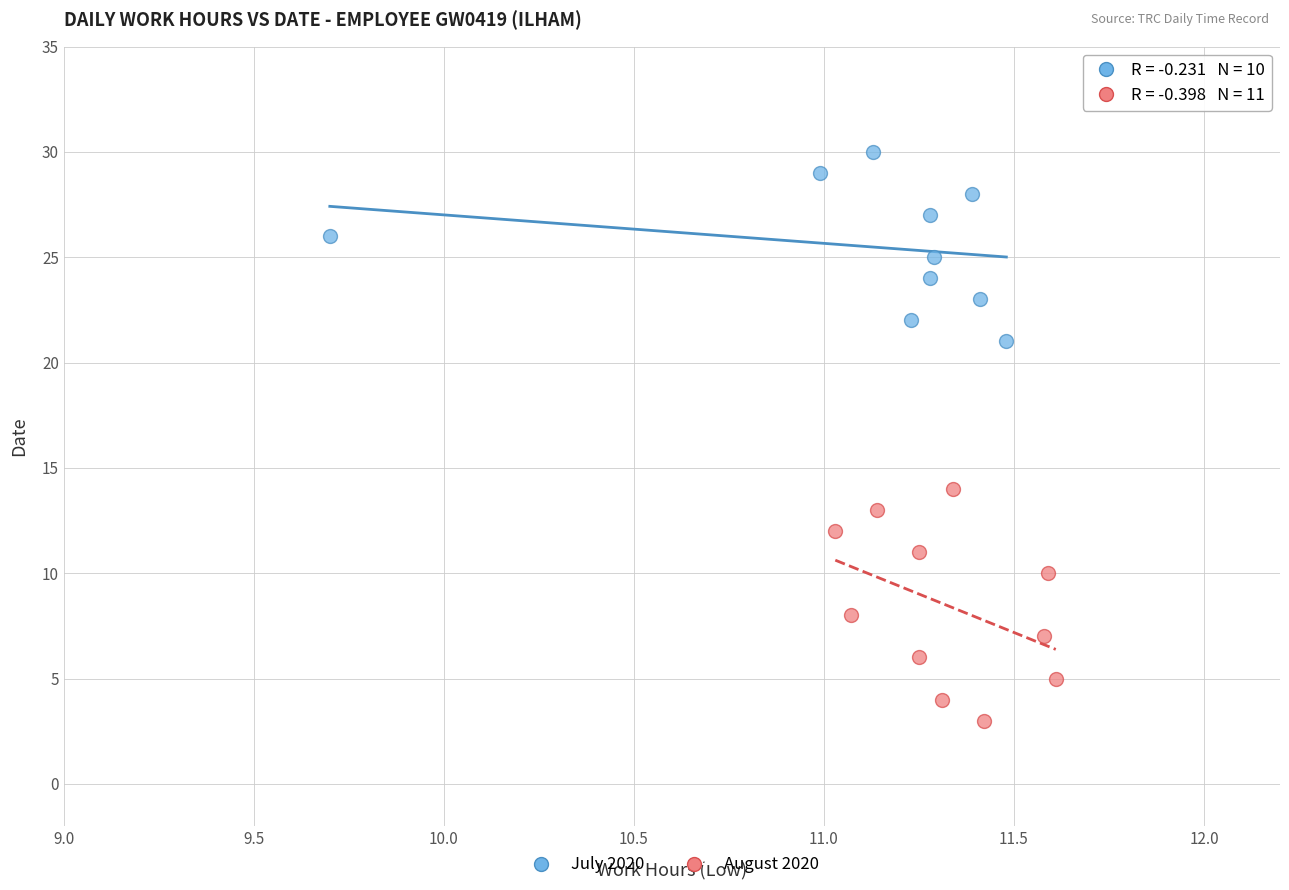

Which series has the widest spread of Y values?

August 2020